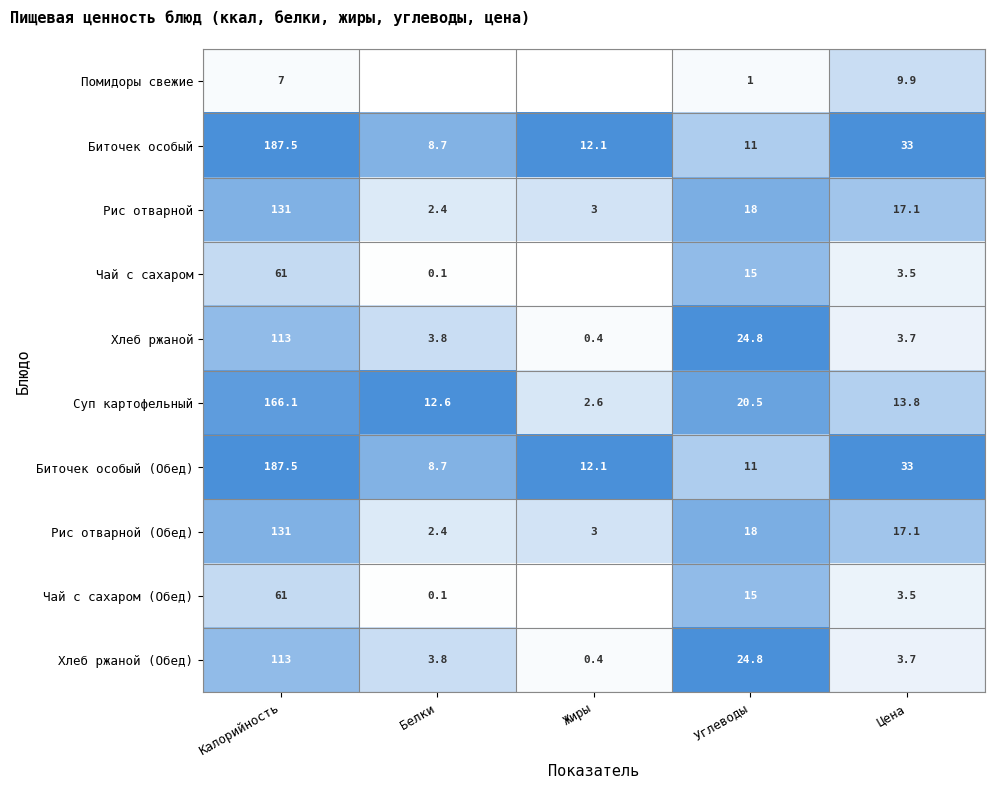

Which category has the lowest value in the Суп картофельный series?

Жиры